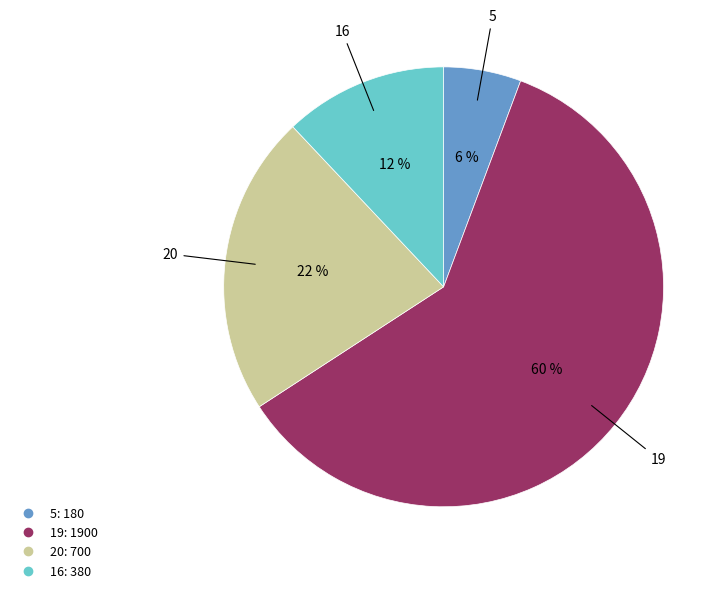

Is the sum of 19 and 20 greater than half?

Yes